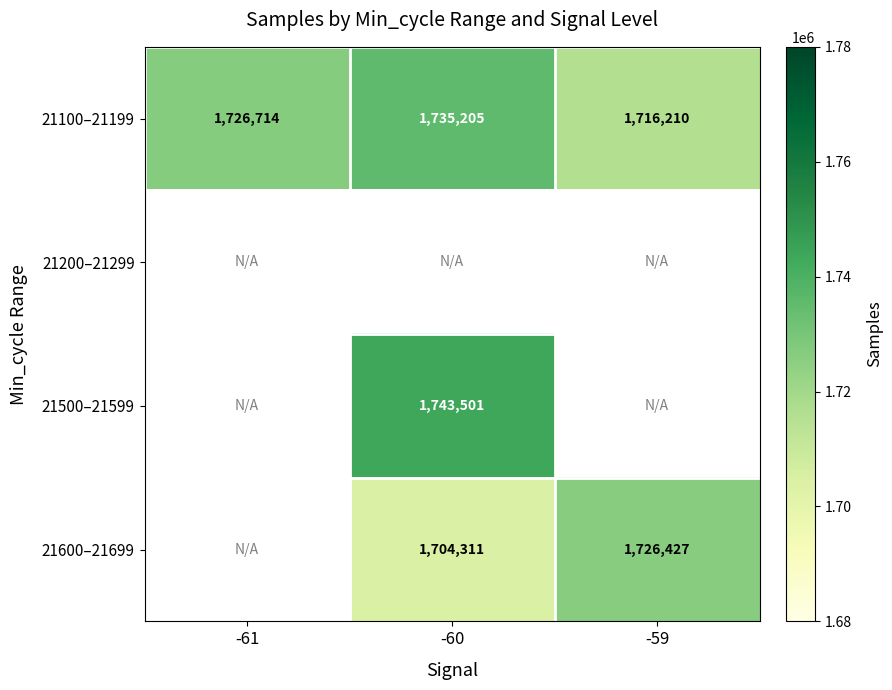

Where is 21100–21199 nearest to the value 1725707?

-61